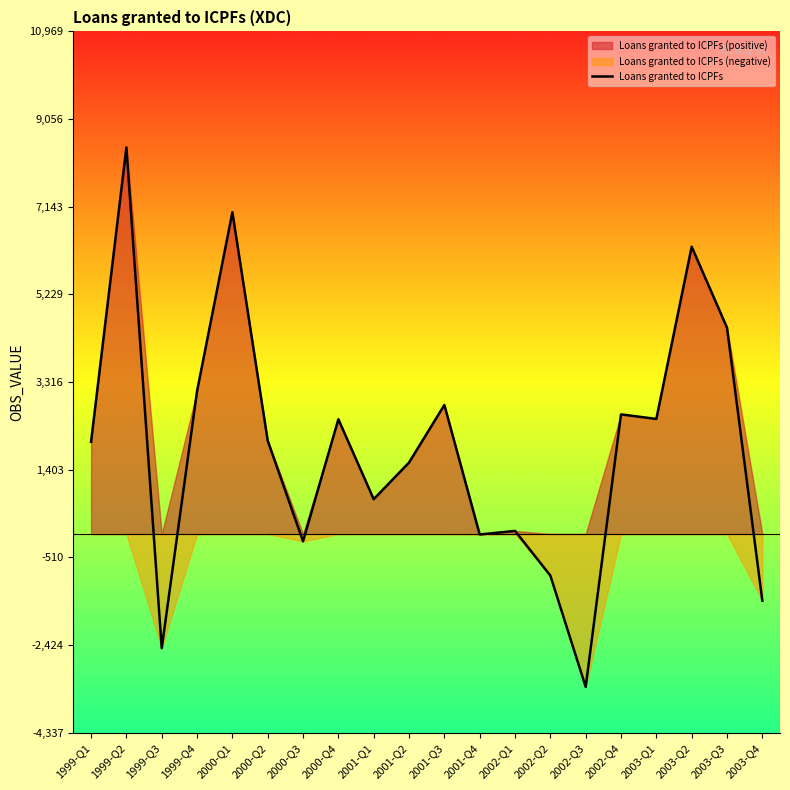

True or false: the data has more than 1 interior local peaks.

True